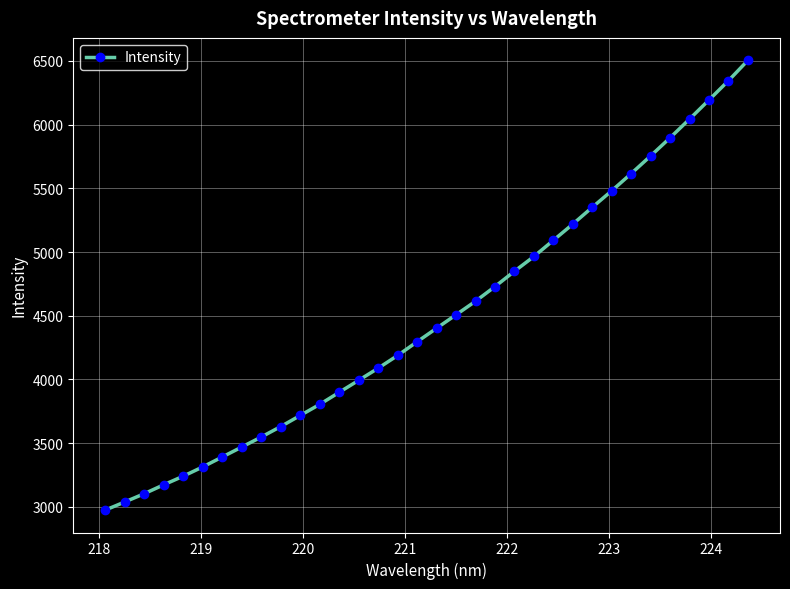

What is the sum of all values?

152421.2